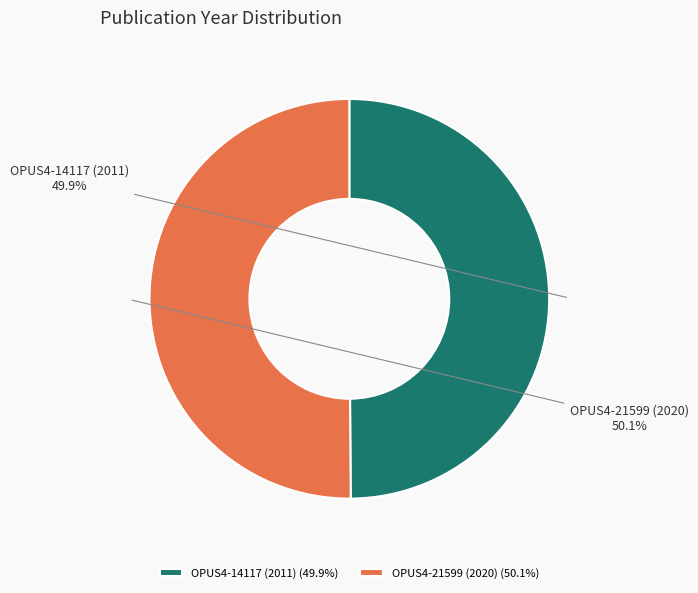

What is the ratio of the value at OPUS4-14117 (2011) to the value at OPUS4-21599 (2020)?

1.0